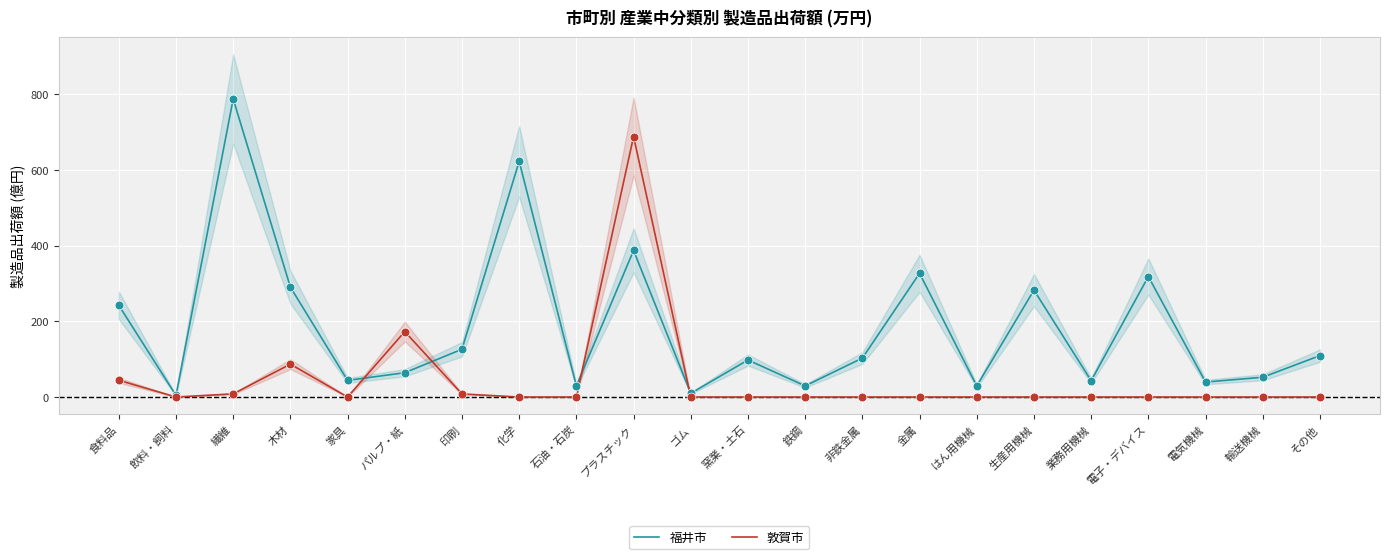

What are all the series names shown in the legend?

福井市, 敦賀市